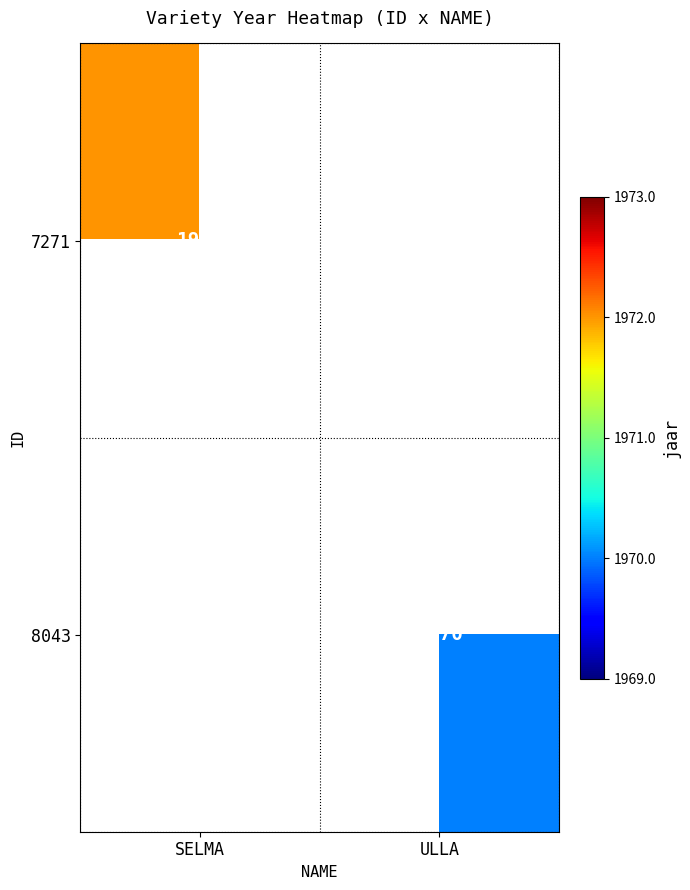

Is it true that 7271 equals 1972 at SELMA?

True